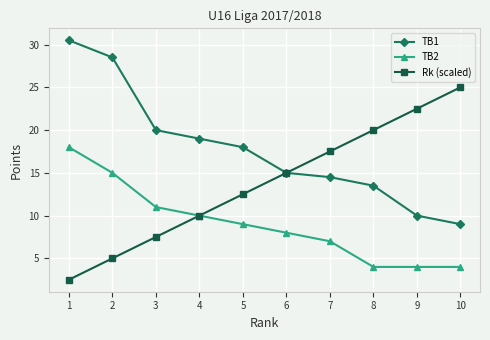

Does the chart display data point markers on the line(s)?

Yes